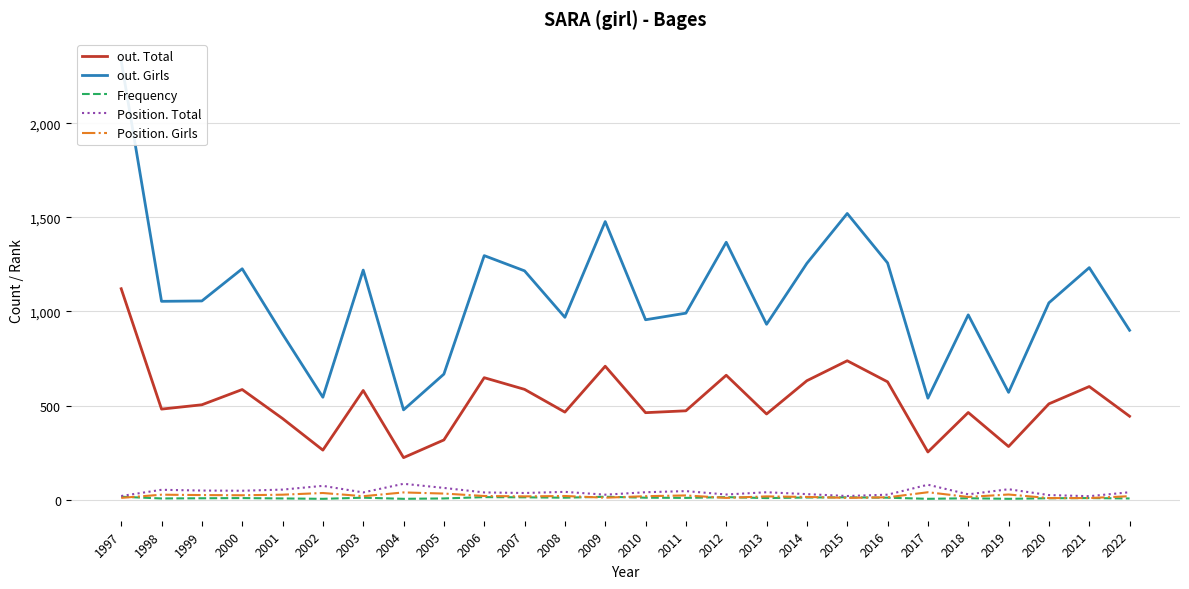

The value of Frequency at 2008 is 10. True or false?

True